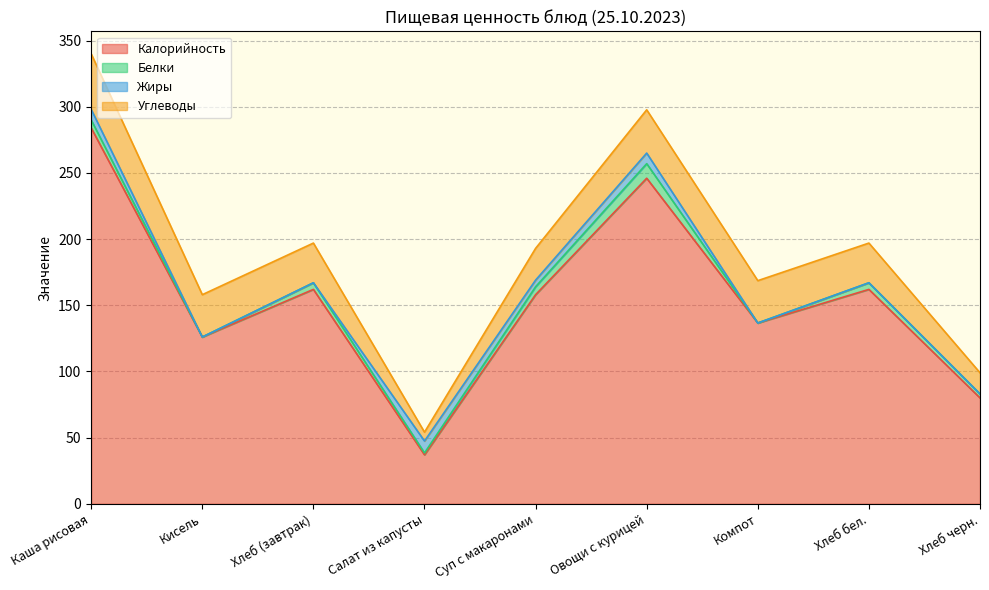

What is the label of the 4th point from the right?

Овощи с курицей